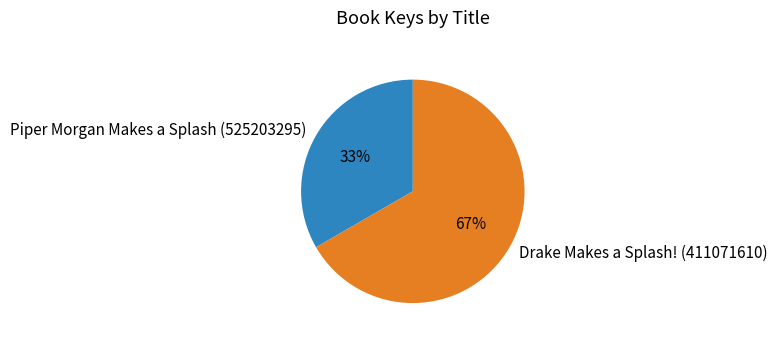

Which slice represents more than half of the pie?

Drake Makes a Splash! (411071610)